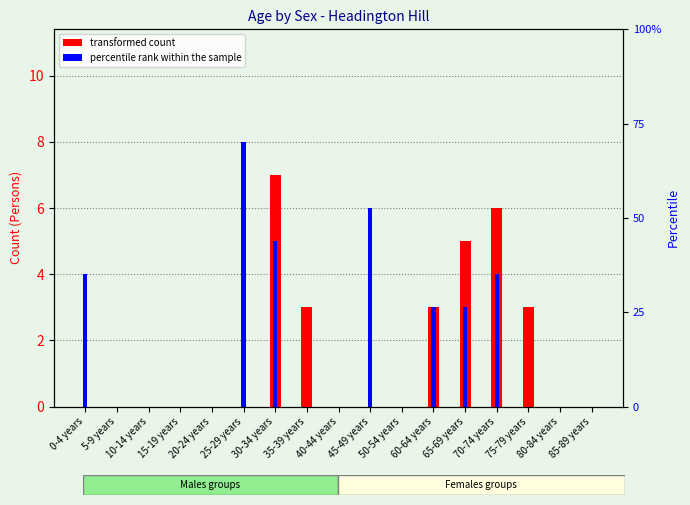

Reading left to right, list all the values displayed in this chart.

Males: 0	0	0	0	0	0	7	3	0	0	0	3	5	6	3	0	0
Females: 4	0	0	0	0	8	5	0	0	6	0	3	3	4	0	0	0